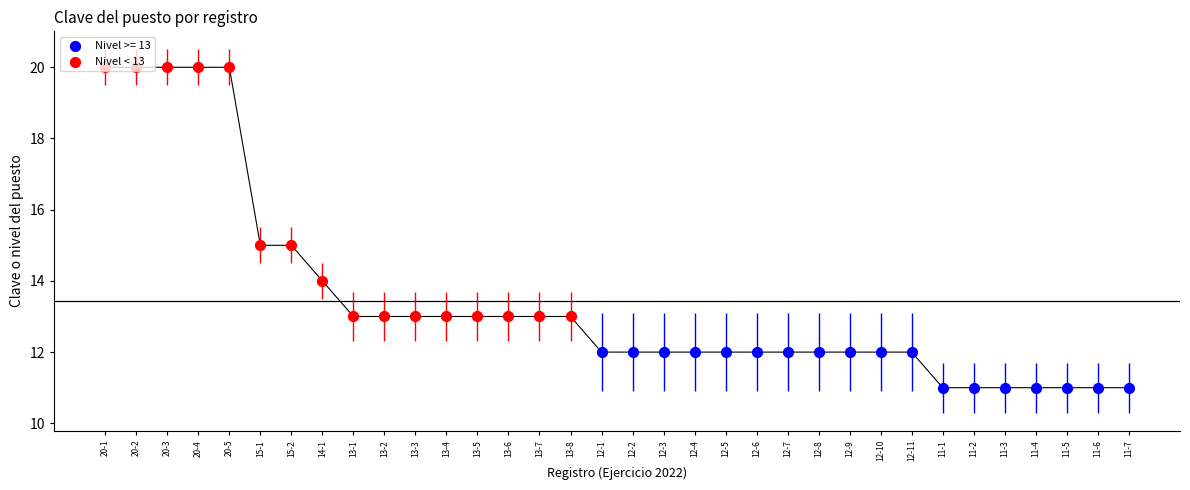

Approximately how many times larger is the value at 20-1 compared to 15-2?

1.3